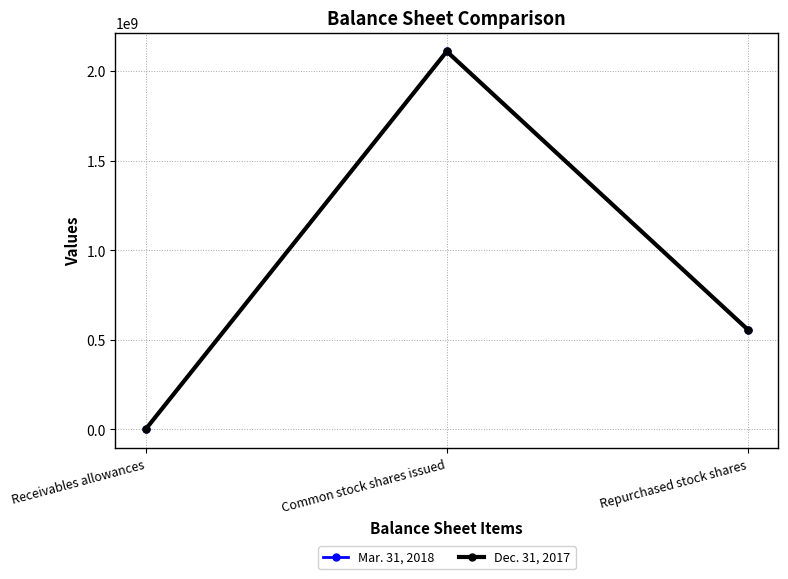

At which label does Dec. 31, 2017 first exceed 556098569?

Common stock shares issued